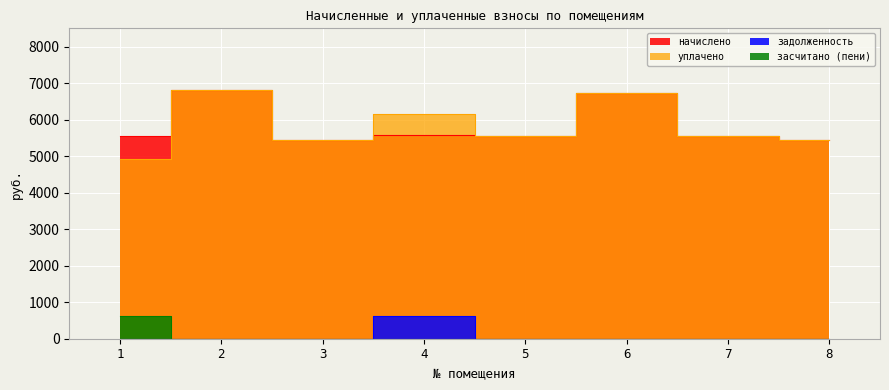

True or false: начислено and уплачено cross at least once.

False